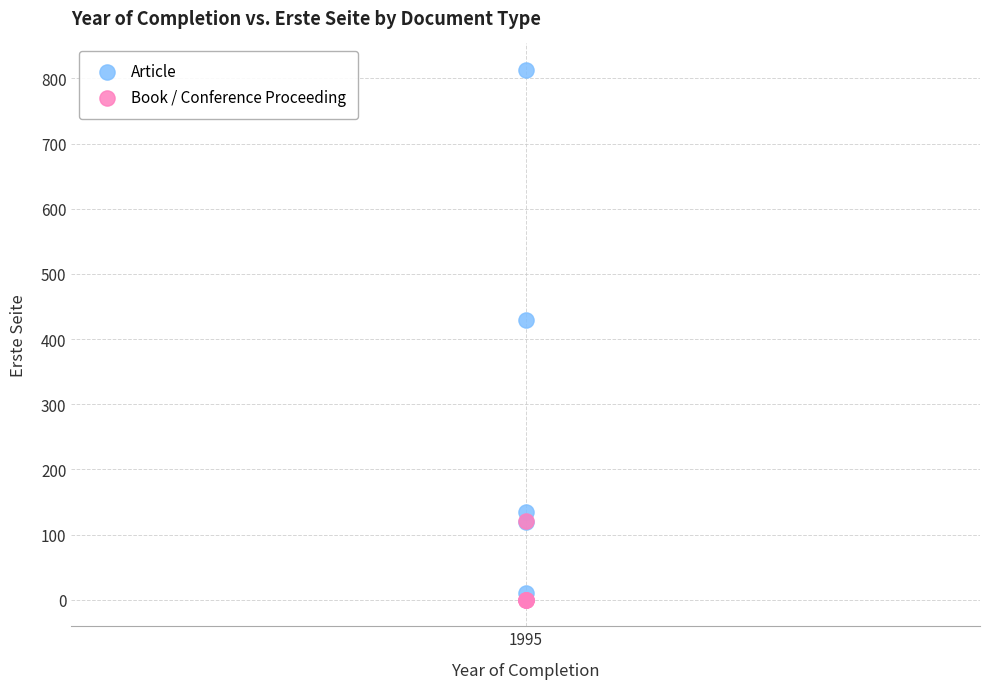

Which series contains the highest Y value?

Article